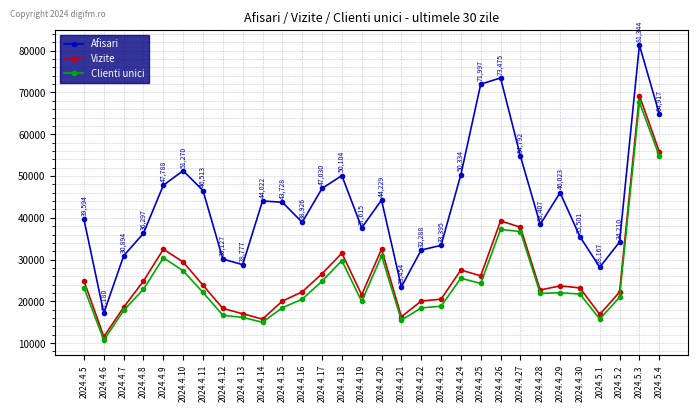

What is the value of the Afisari point at the 15th from the left?

37615